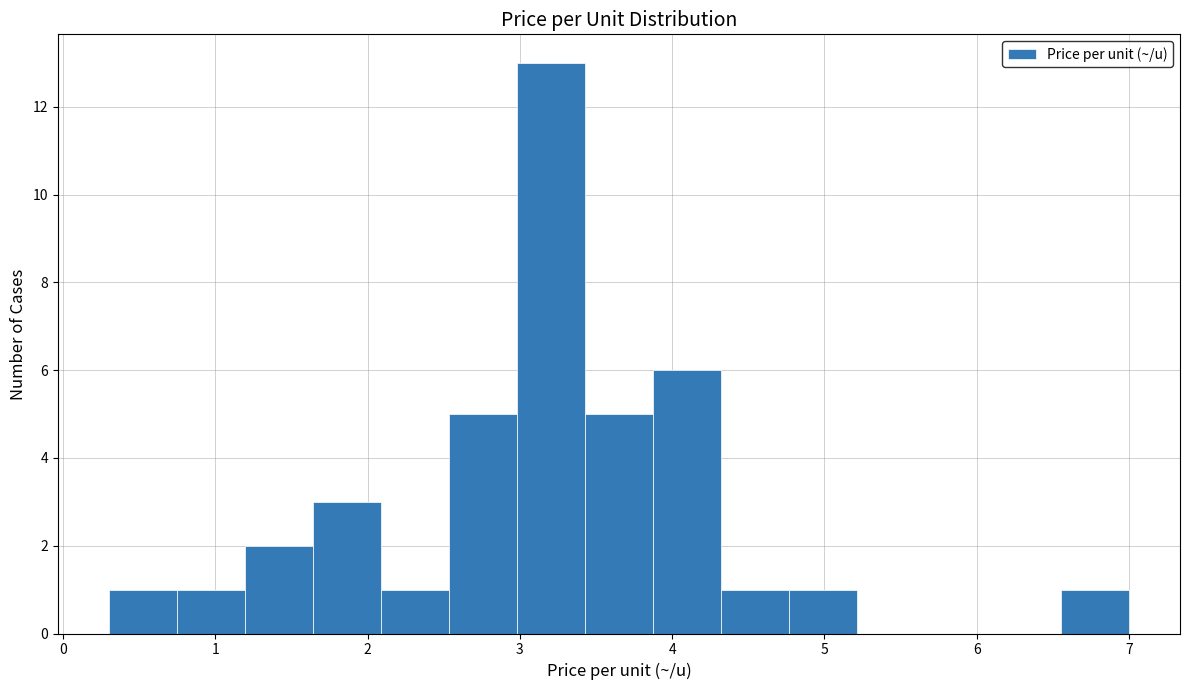

What is the height of the bar covering 3.4 to 3.9 on the x-axis? Neither the bar edges nor the heights are printed on the chart, so give them approximately, as read against the axes.

5